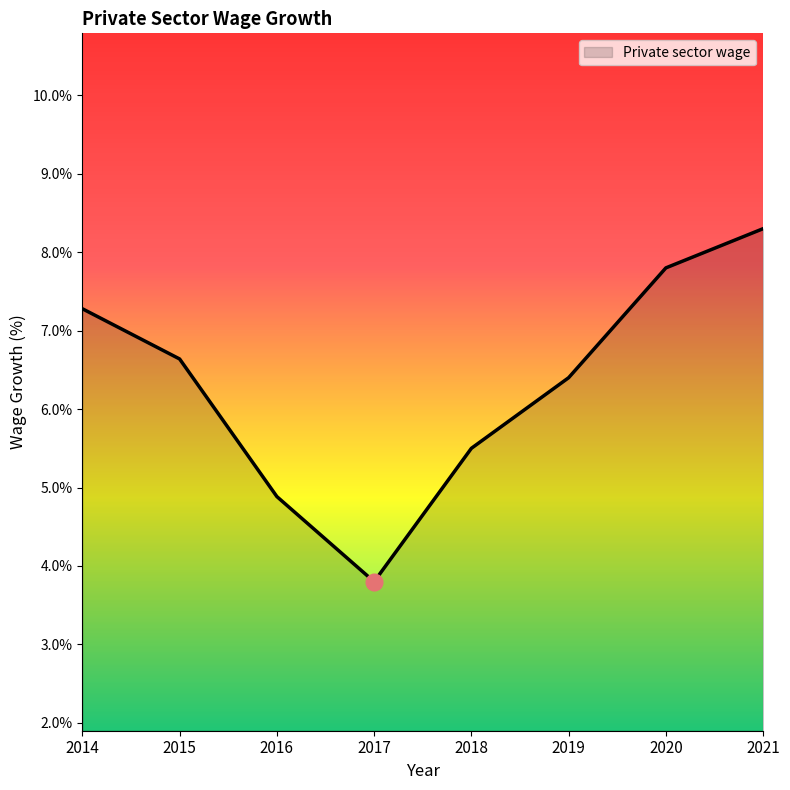

Does the chart display data point markers on the line(s)?

No